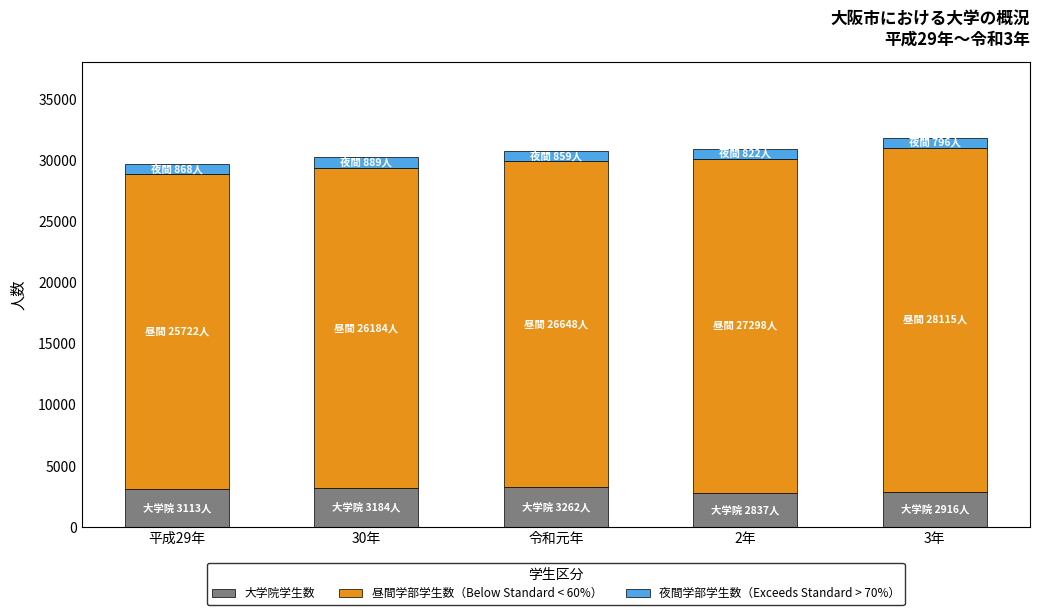

How many bars are there in total?

5